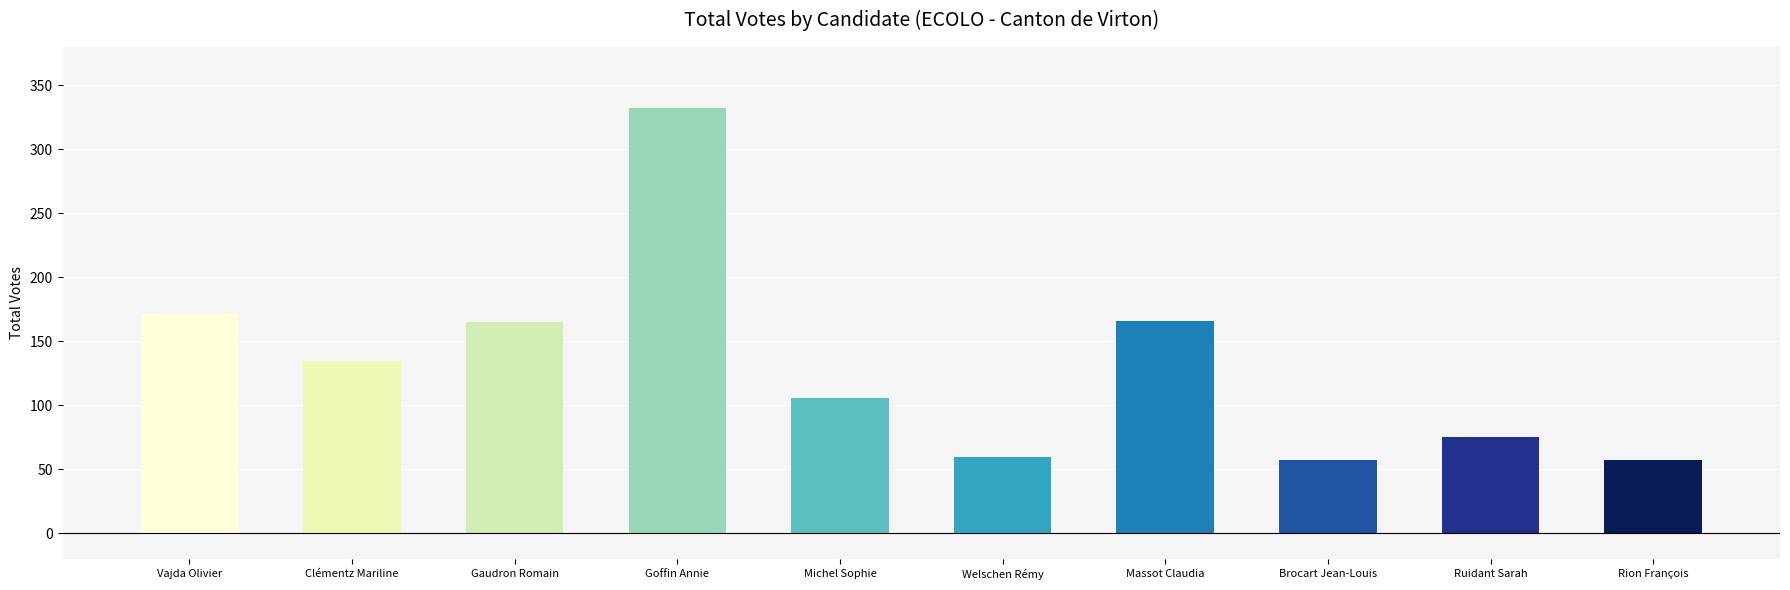

Which category has the highest value across all series?

Goffin Annie